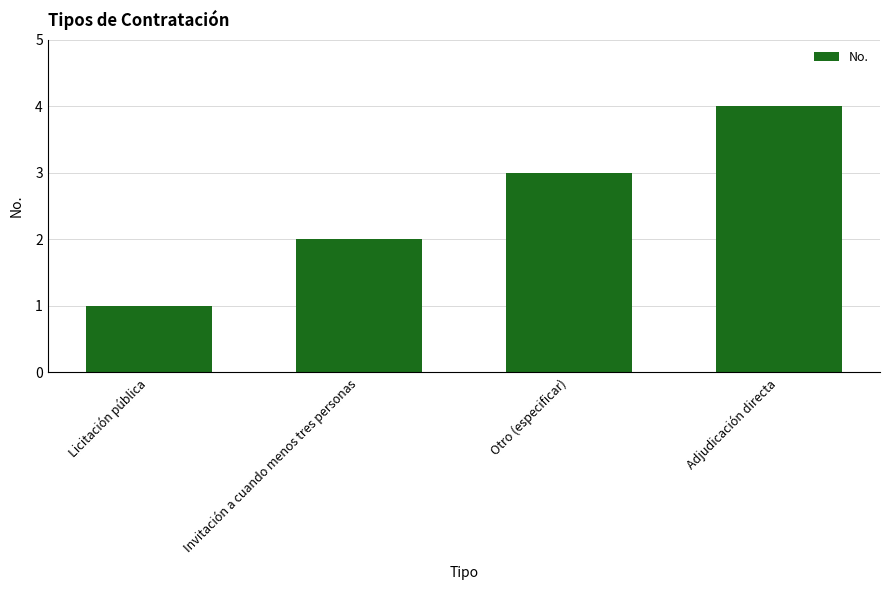

List the labels in order of value, largest first.

Adjudicación directa, Otro (especificar), Invitación a cuando menos tres personas, Licitación pública